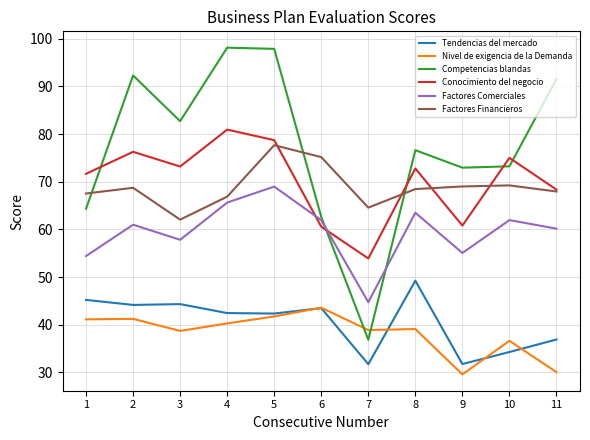

List the series in order of their peak value, highest first.

Competencias blandas, Conocimiento del negocio, Factores Financieros, Factores Comerciales, Tendencias del mercado, Nivel de exigencia de la Demanda